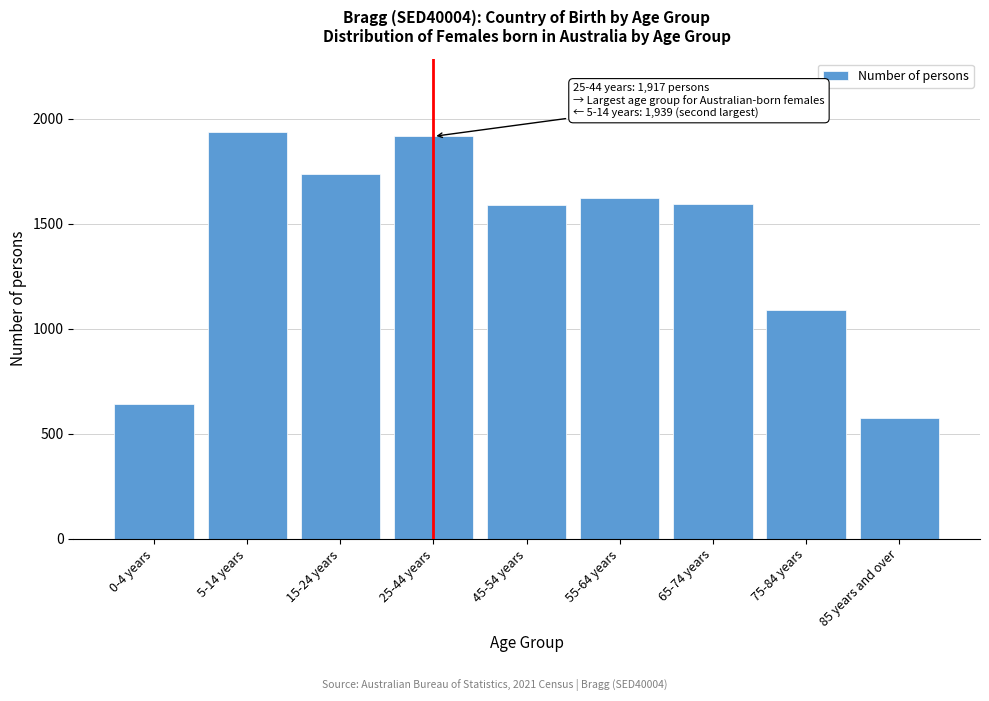

The value at 75-84 years is 590. True or false?

False